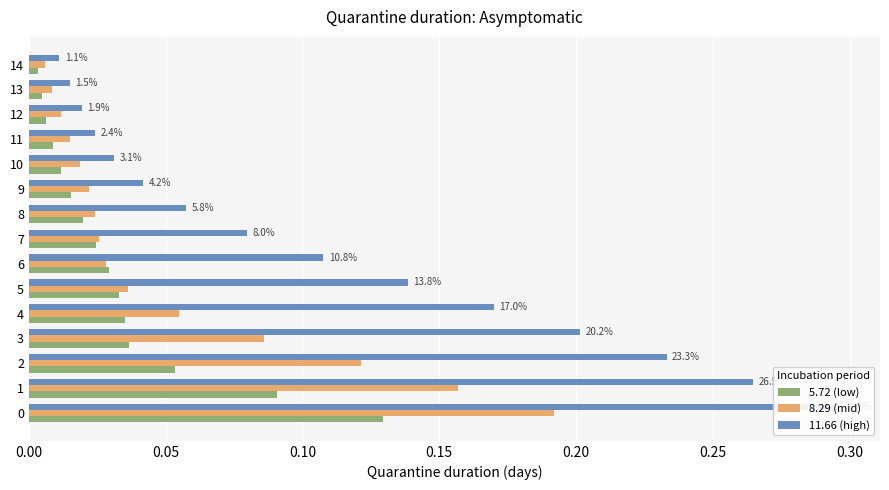

Which series changed the most between 10 and 14?

11.66 (high)